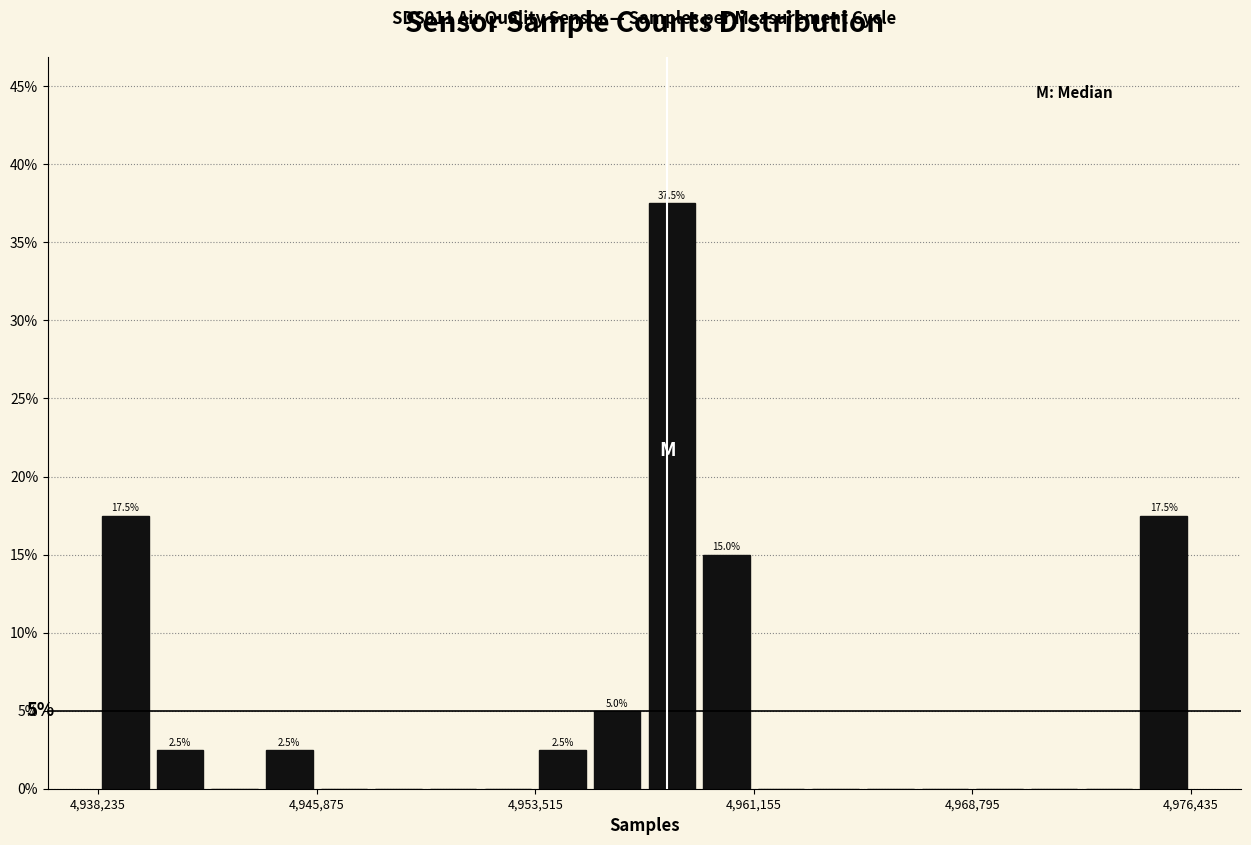

Around what value on the x-axis is the tallest bar? Give the approximate position of its centre, as read against the axis.

4958000